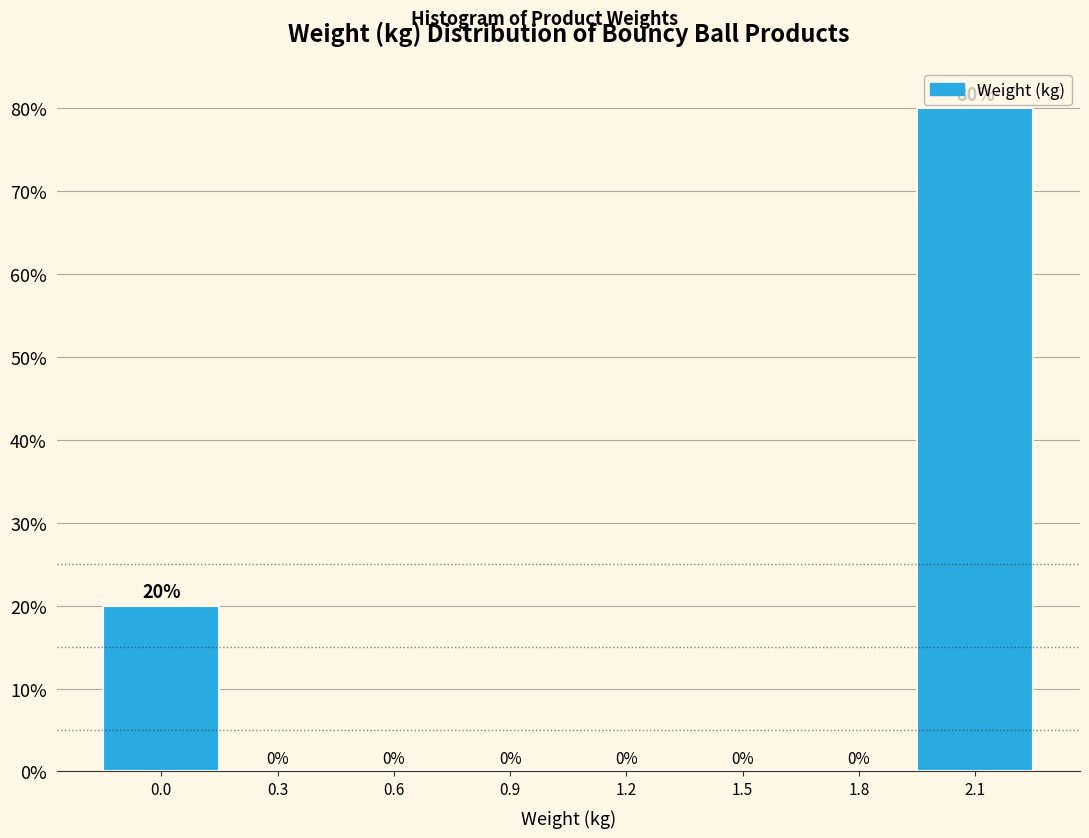

Reading left to right, transcribe all the data shown in this chart.

0.0=20	0.3=0	0.6=0	0.9=0	1.2=0	1.5=0	1.8=0	2.1=80